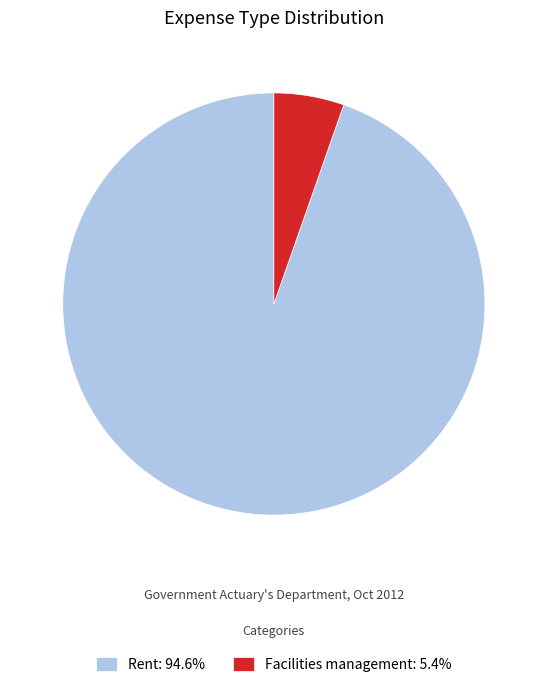

How many segments does this pie chart have?

2